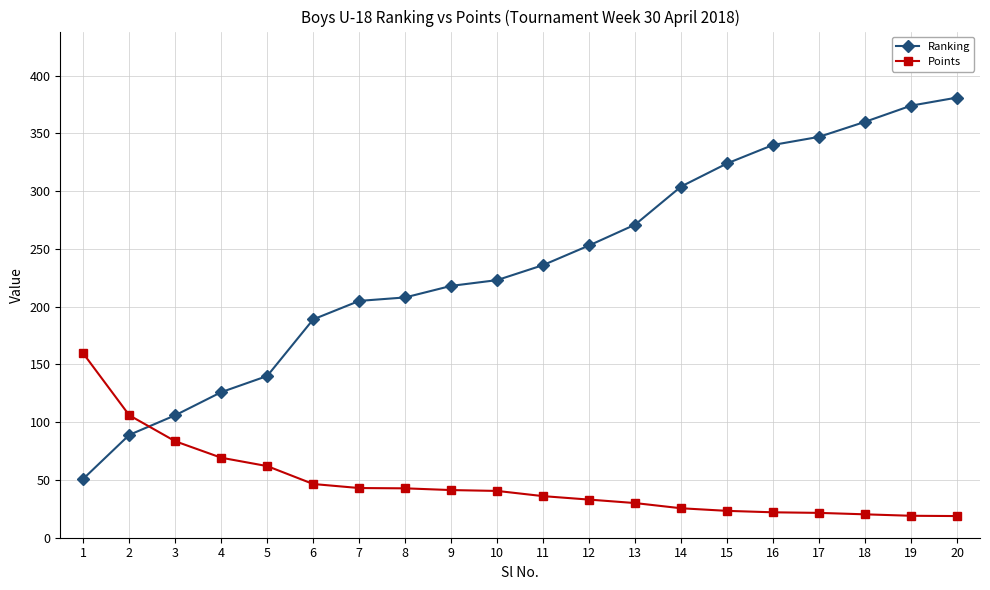

True or false: Ranking and Points cross at least once.

True